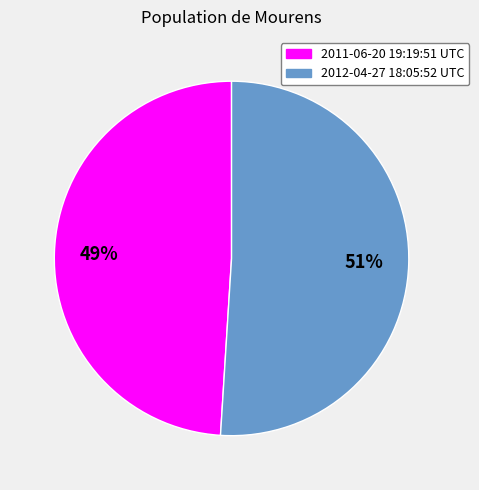

Which slice is the largest?

2012-04-27 18:05:52 UTC